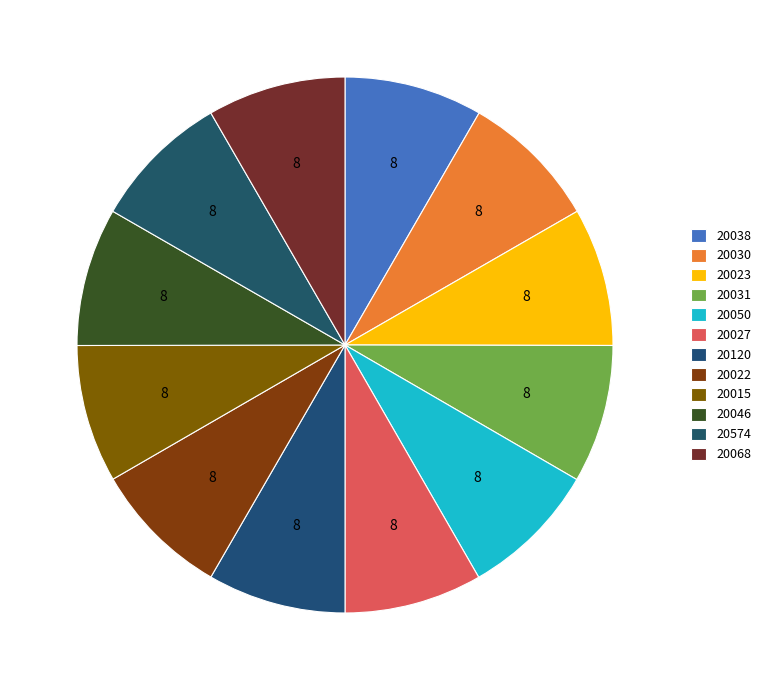

To the nearest percent, what is the combined percentage of 20030 and 20031?

17%